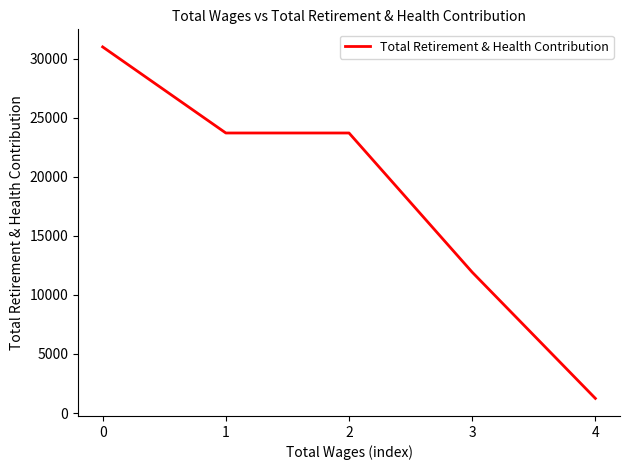

What is the minimum value shown in the chart?

1240